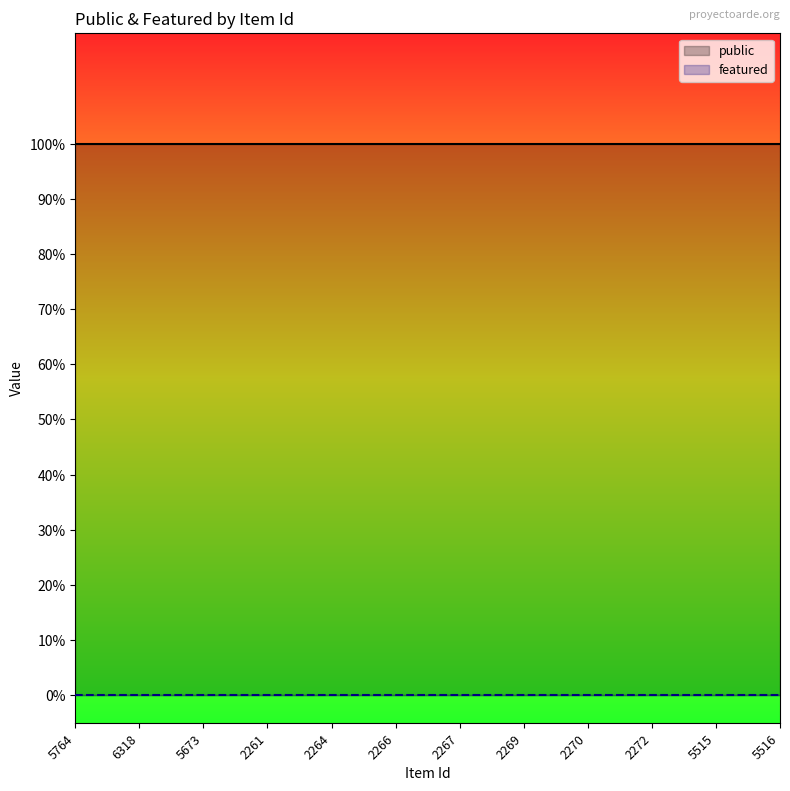

True or false: featured and public intersect in this chart.

False